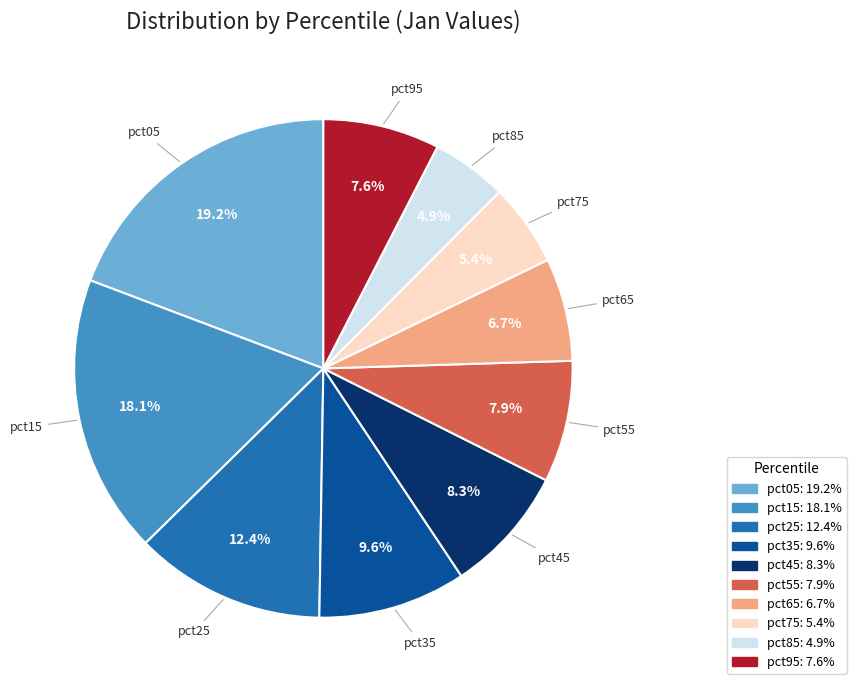

Which slice is the largest?

pct05